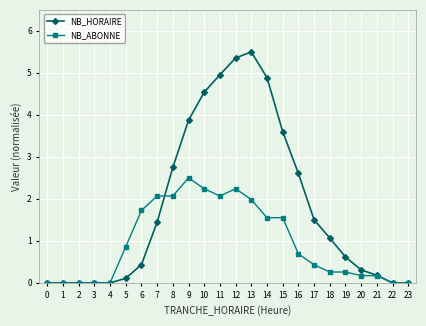

Is this an area chart (filled region under the line)?

No